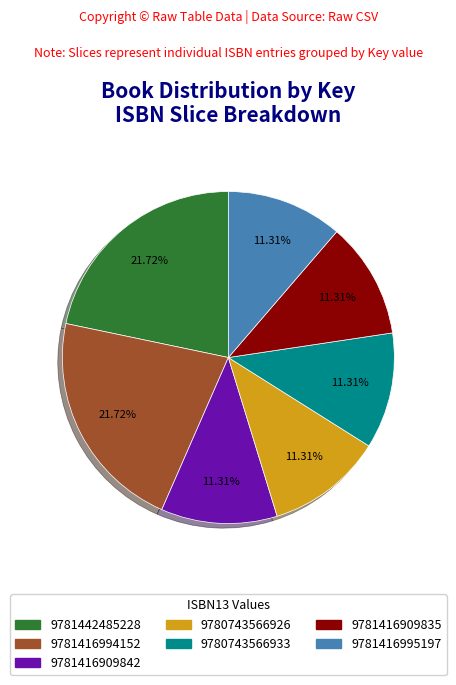

Is there a majority slice in this chart?

No